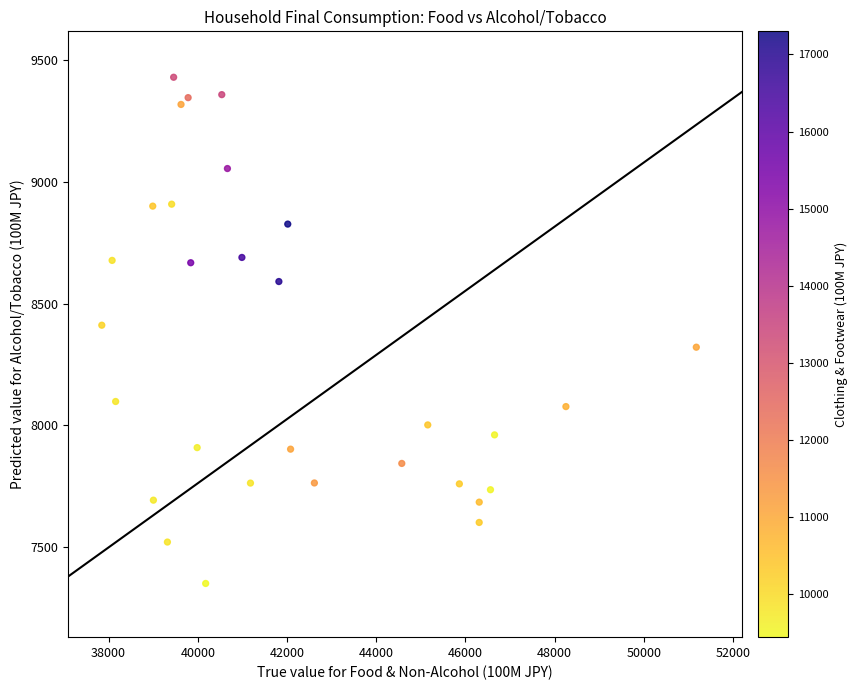

What is the range of X values (max minus min)?

13327.4